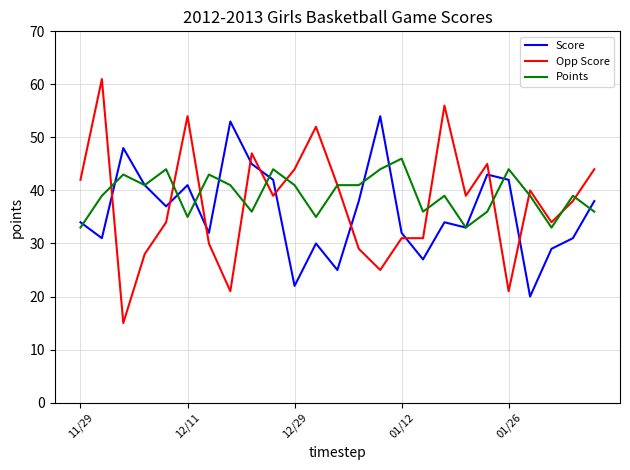

Which series has the widest spread of values?

Opp Score